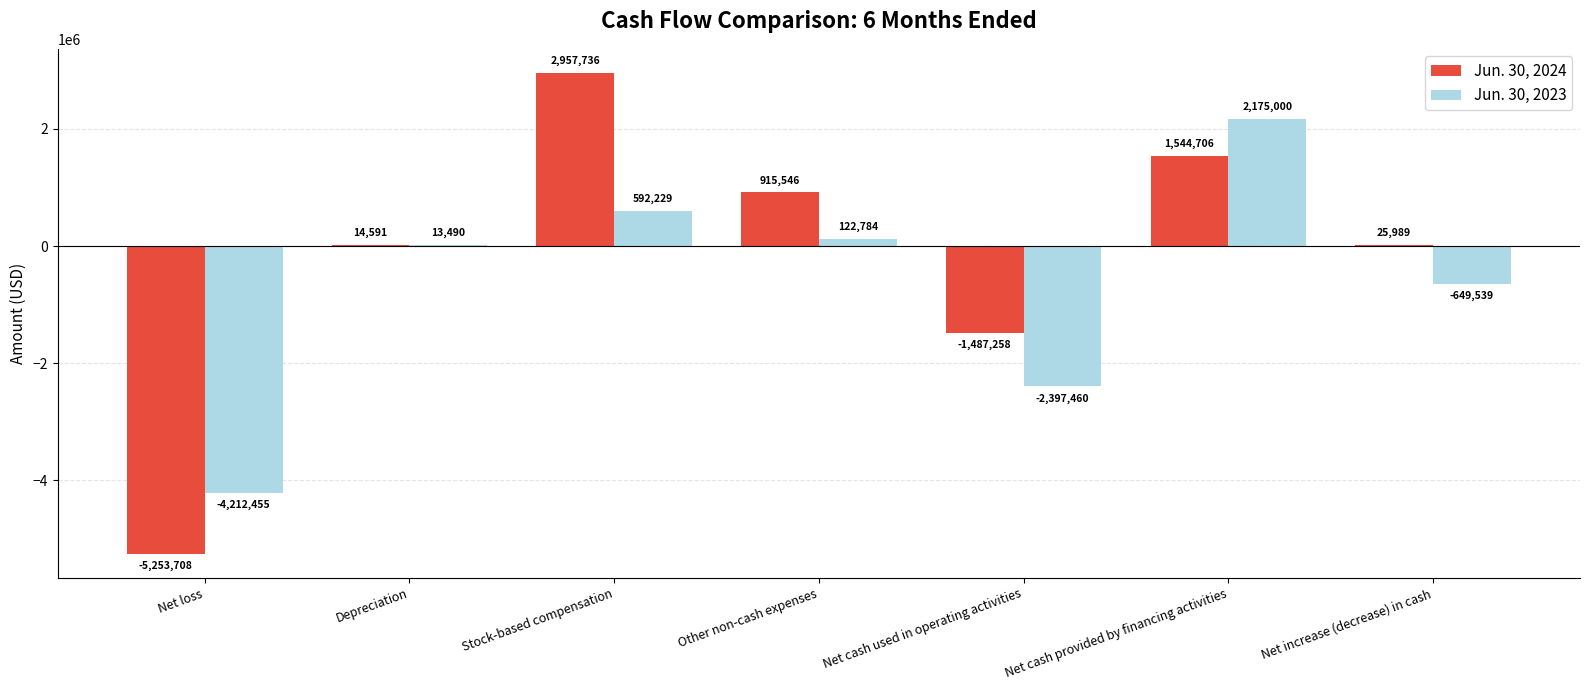

How many positive values does the Jun. 30, 2024 series have?

5